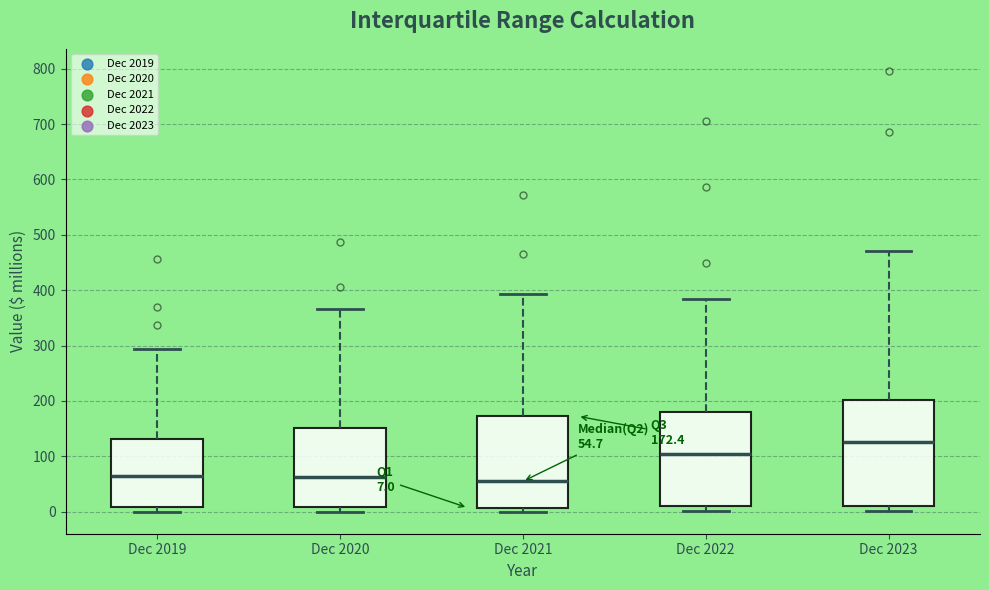

Which box is the tallest, from its lower edge to its upper edge?

Dec 2023